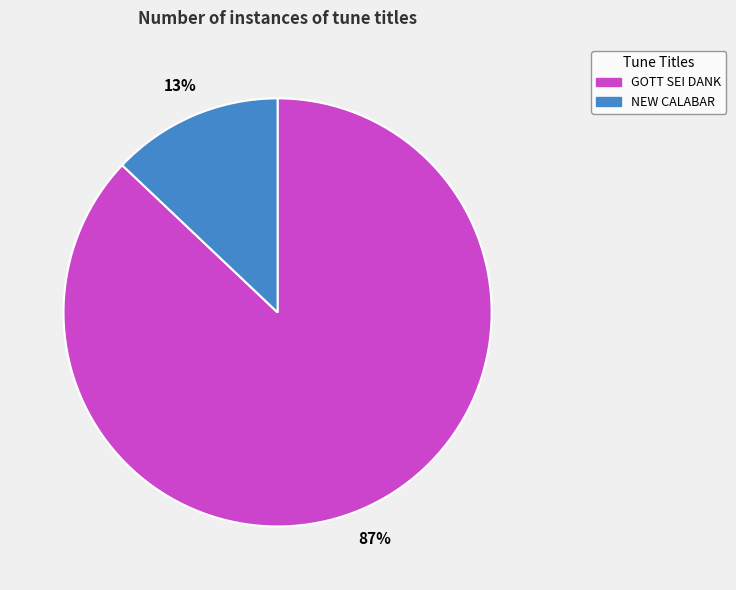

Is it true that NEW CALABAR is 13% of the pie?

True